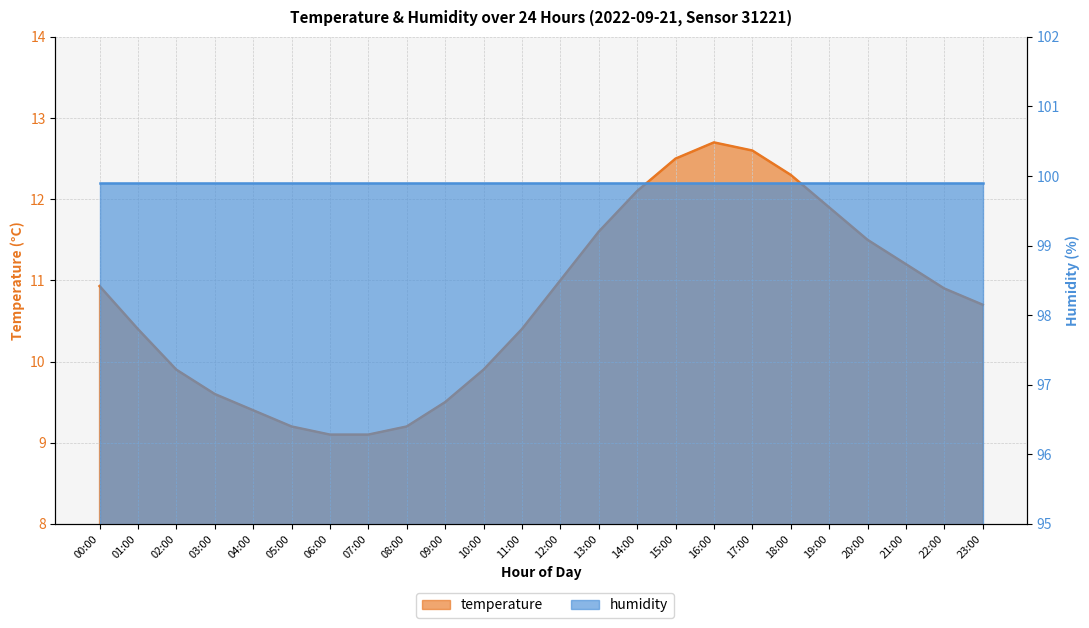

What is the smallest value displayed?

9.1